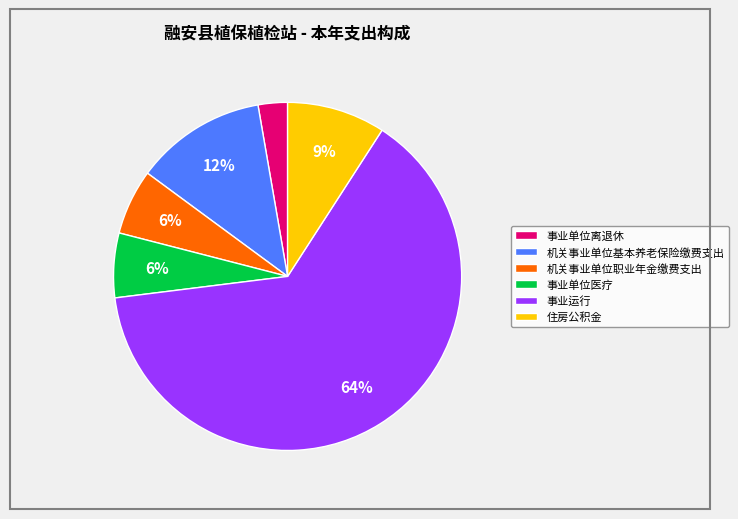

What percentage is the 机关事业单位基本养老保险缴费支出 slice, to the nearest percent?

12%